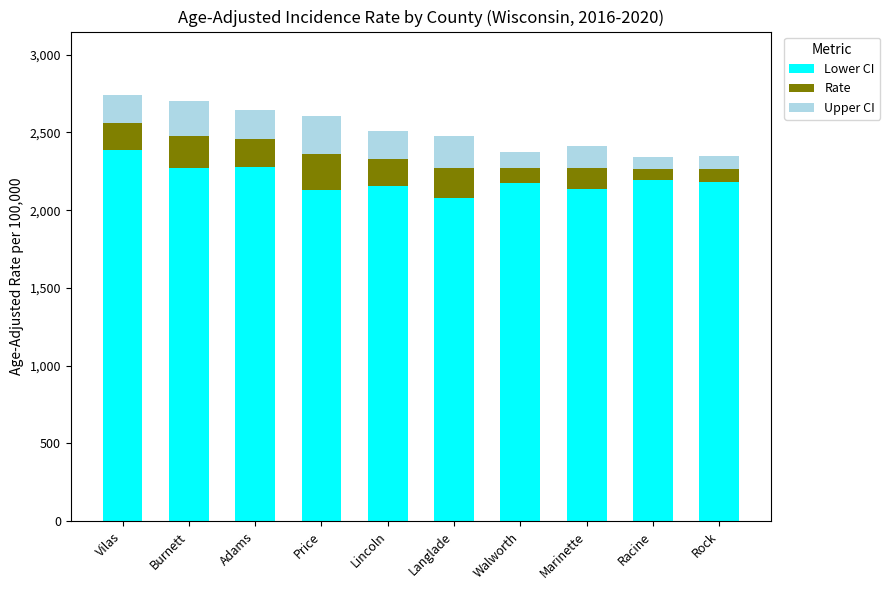

The value of Lower CI at Racine is 2919.3. True or false?

False